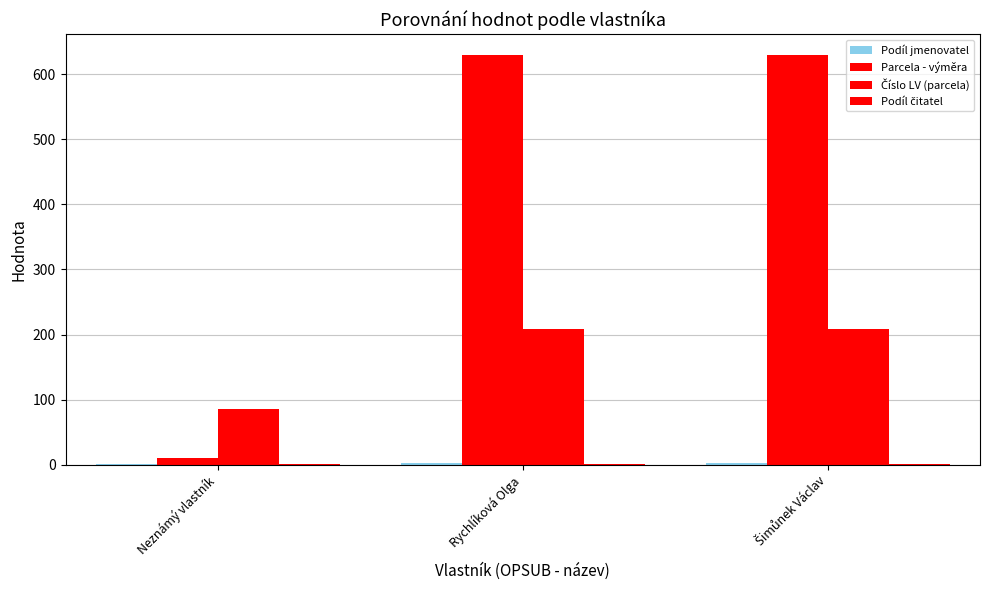

Count the number of data series in this chart.

4